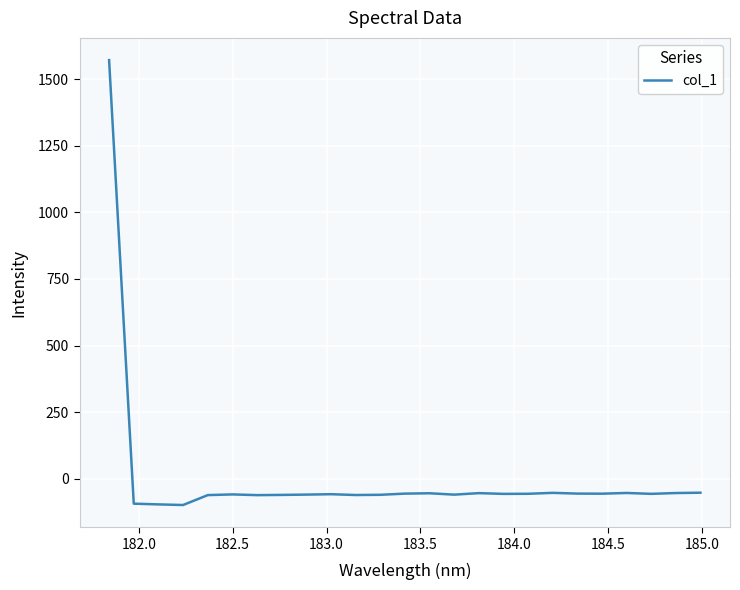

What is the maximum value shown in the chart?

1571.0